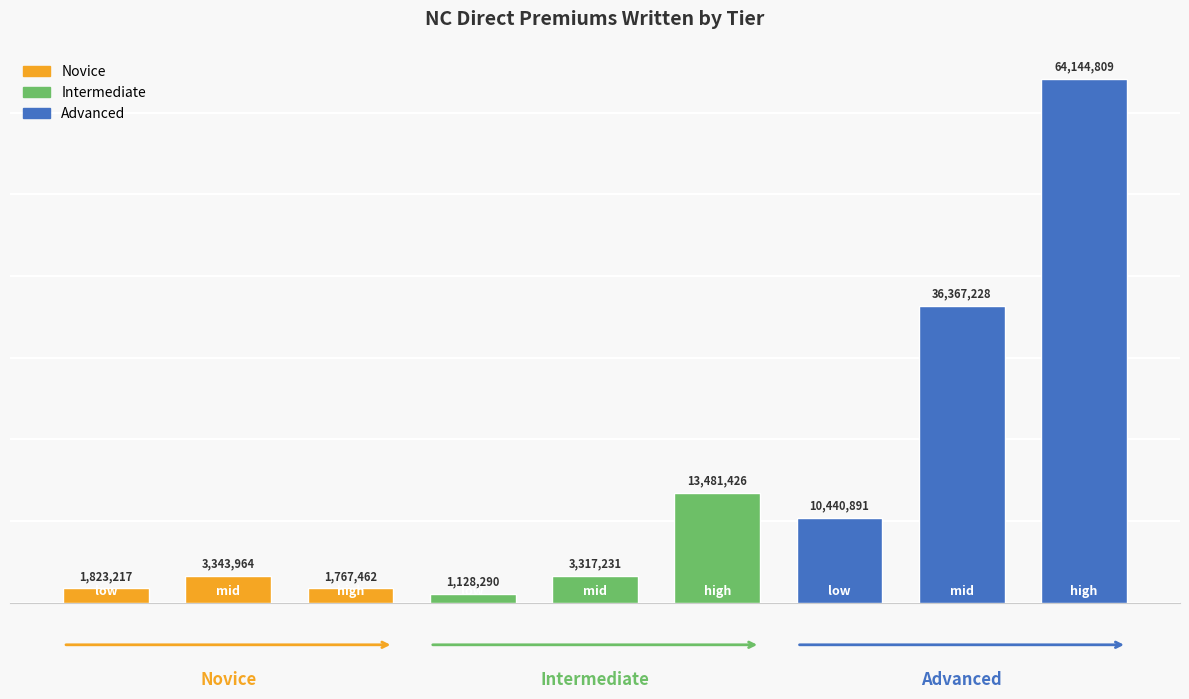

What is the average value?

15090502